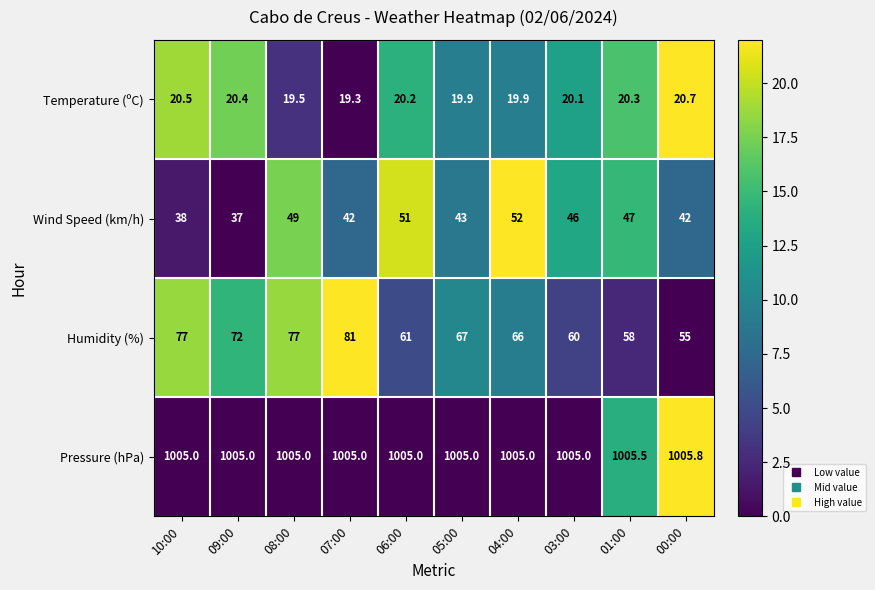

Which series has the widest spread of values?

Humidity (%)